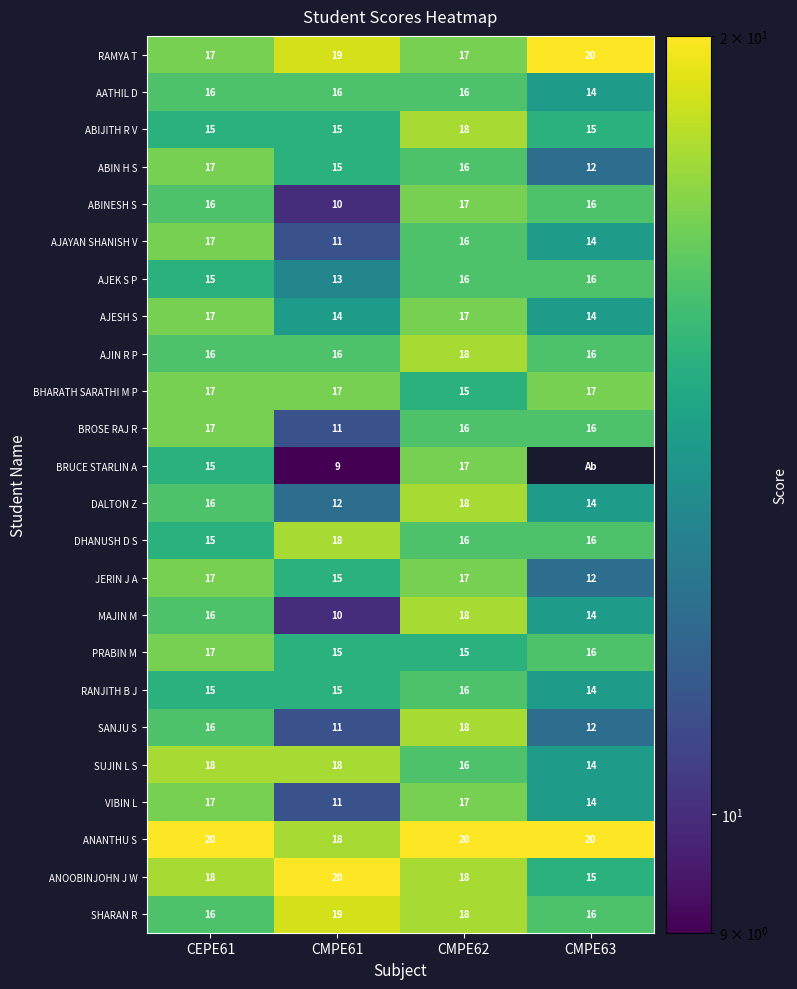

True or false: AATHIL D has a value of 7 at CMPE62.

False